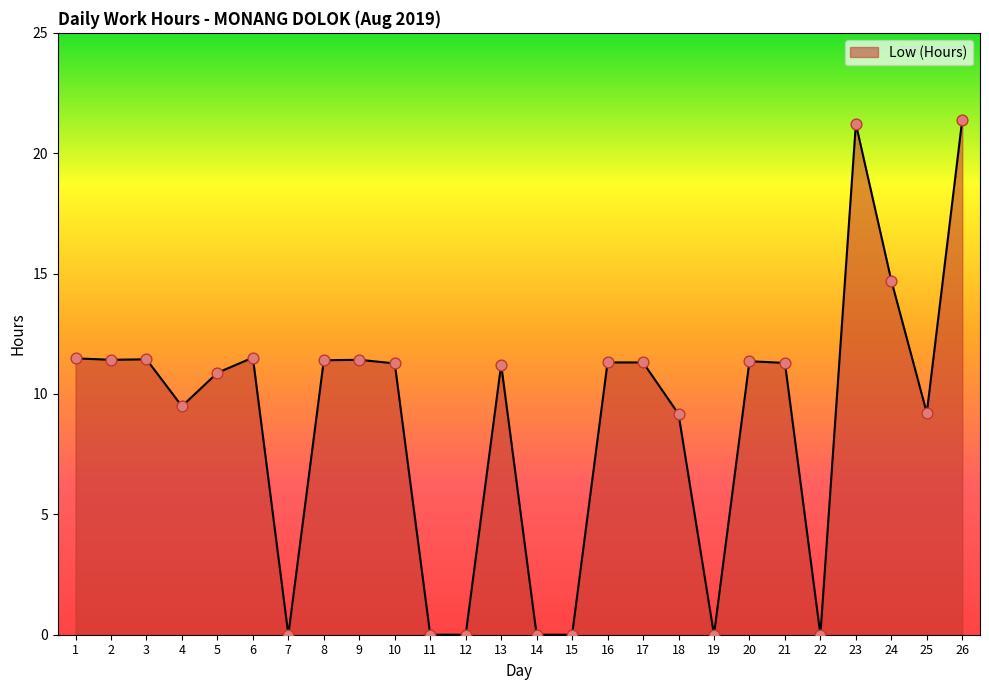

Approximately how many times larger is the value at 8 compared to 13?

1.0